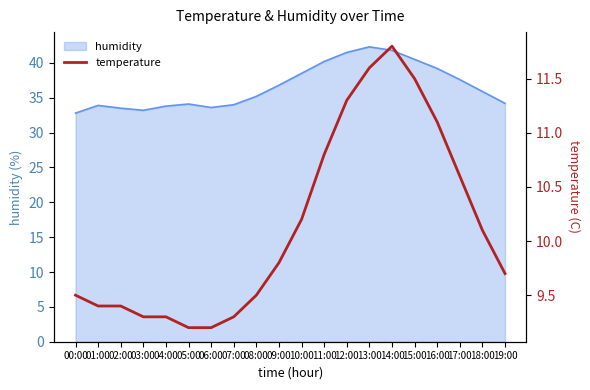

At which category does the chart reach its peak across all series?

14:00